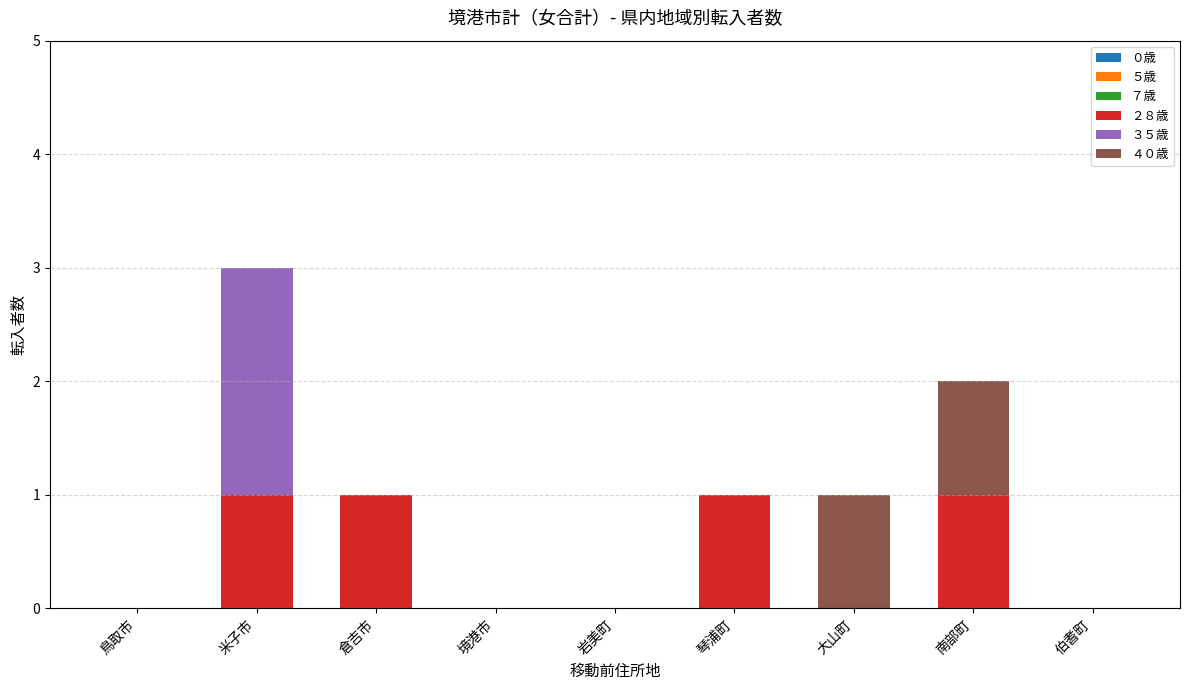

Reading left to right, what are the values for ２８歳?

鳥取市=0	米子市=1	倉吉市=1	境港市=0	岩美町=0	琴浦町=1	大山町=0	南部町=1	伯耆町=0